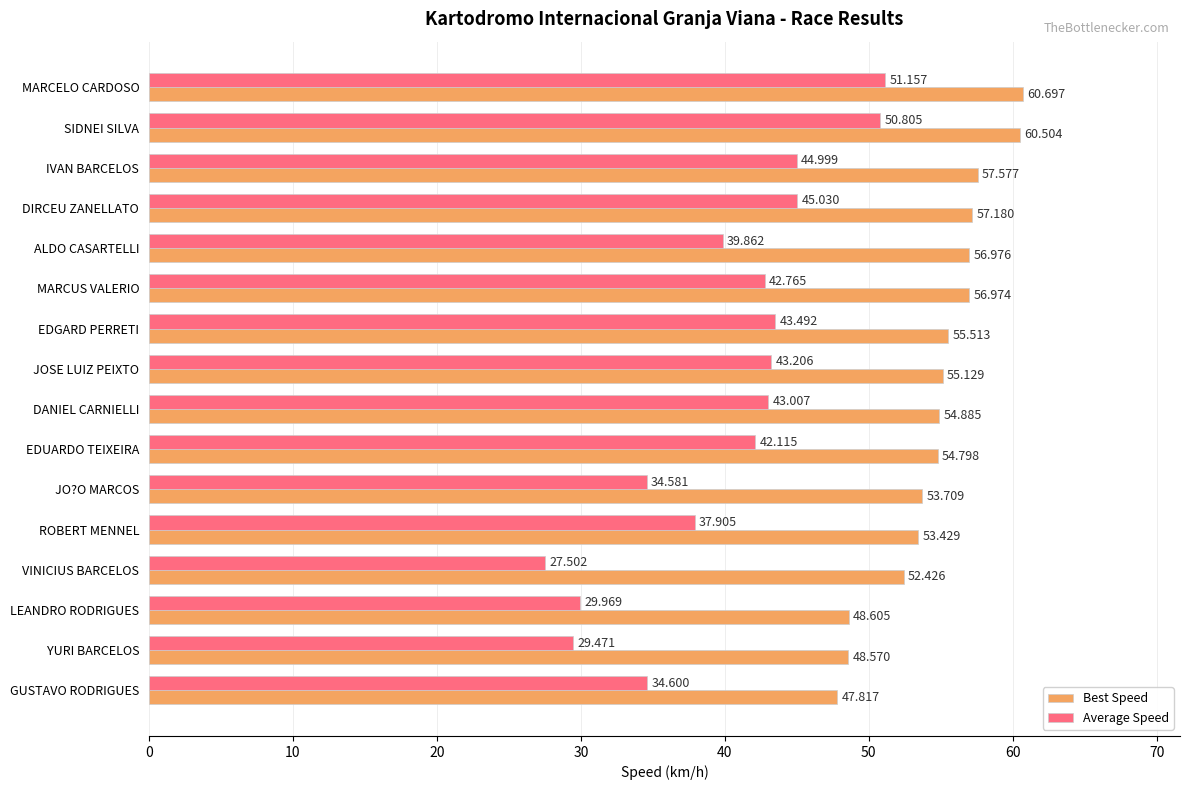

Between MARCUS VALERIO and YURI BARCELOS, which series saw the biggest shift?

Average Speed